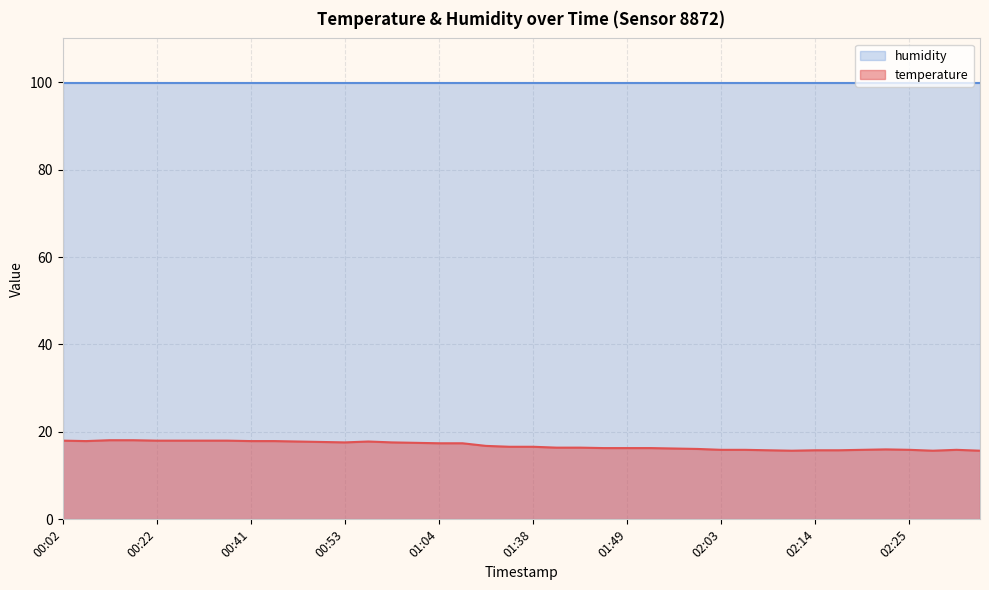

Approximately how many times larger is the value at 02:11 compared to 00:53?

0.9